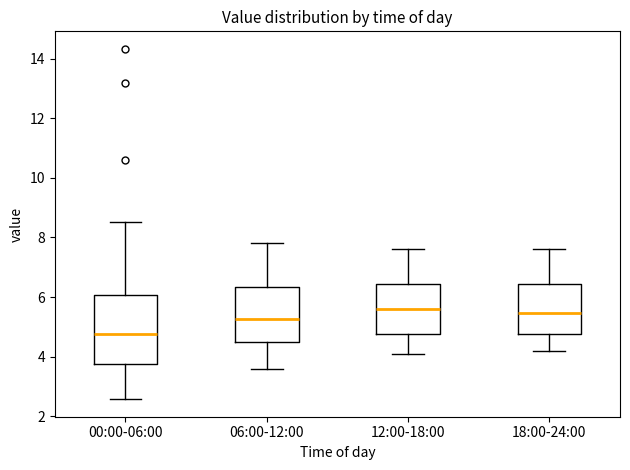

Reading left to right, transcribe this box plot: for each box, give where its median line is, the range the box spans, and where its two whiskers end, as read against the y-axis. The values are not printed on the chart, so give them approximately, as read against the axis.

00:00-06:00: median 4.8, box 3.8 to 6.0, whiskers 2.6 to 8.6
06:00-12:00: median 5.2, box 4.4 to 6.4, whiskers 3.6 to 7.8
12:00-18:00: median 5.6, box 4.8 to 6.4, whiskers 4.2 to 7.6
18:00-24:00: median 5.4, box 4.8 to 6.4, whiskers 4.2 to 7.6